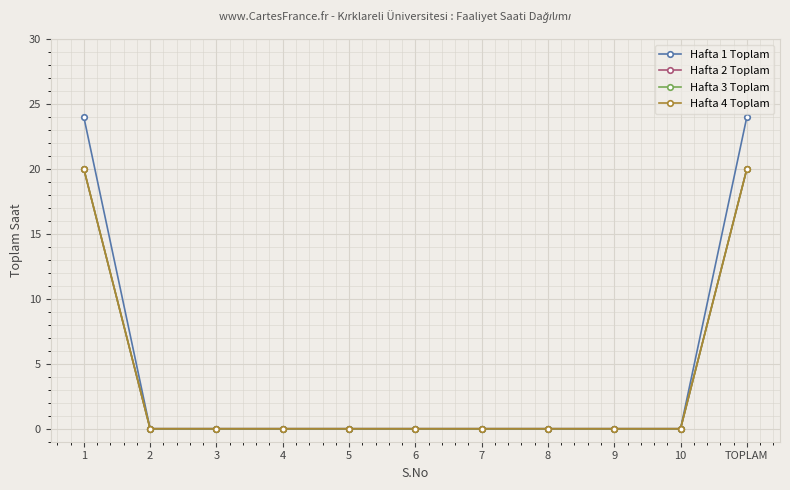

Is this an area chart (filled region under the line)?

No